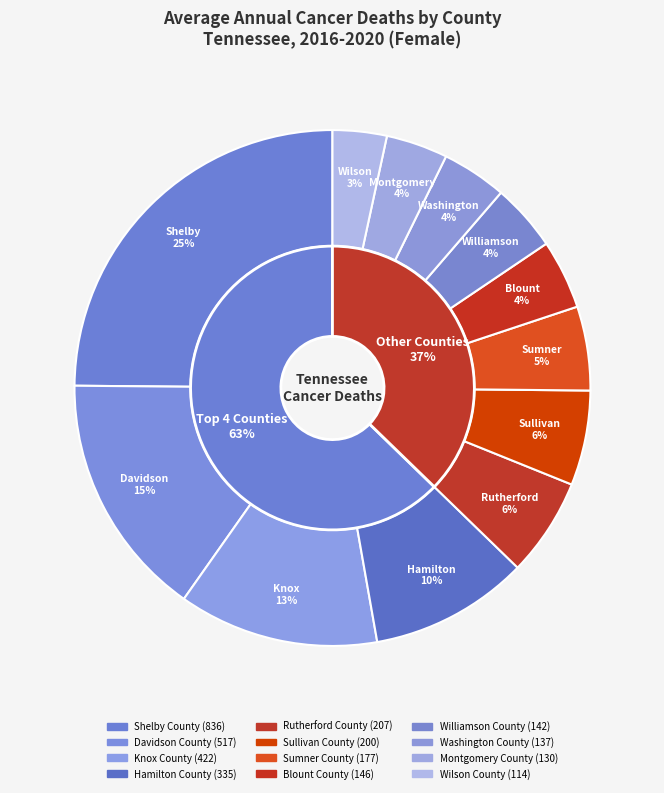

What is the largest slice in the pie chart?

Shelby County